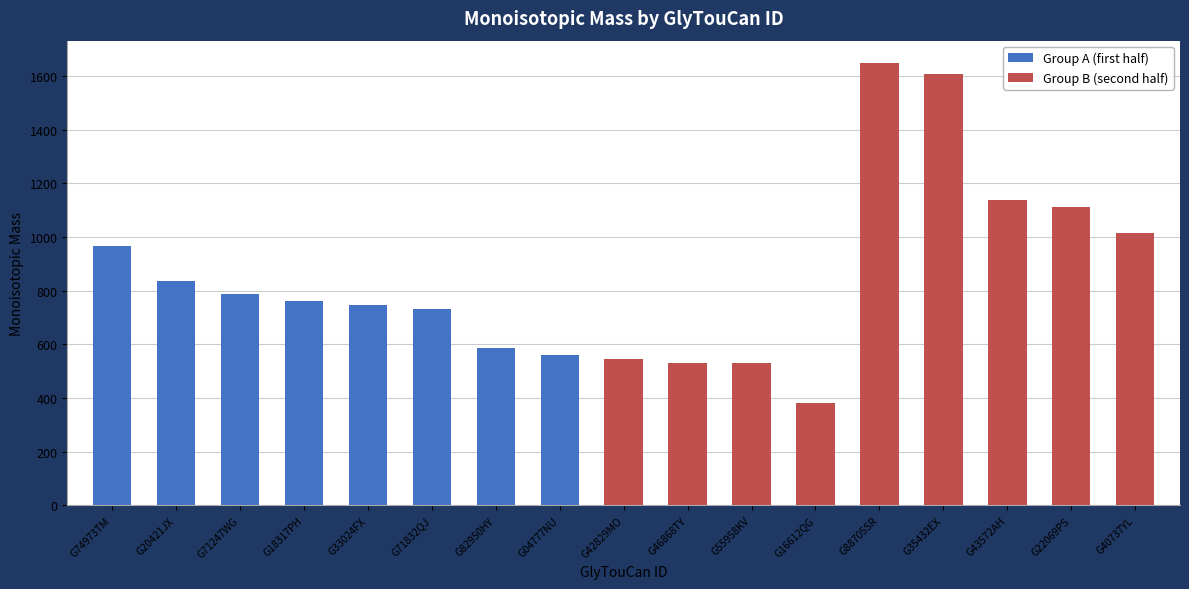

What is the change in value from G82950HY to G04777NU?

-27.1